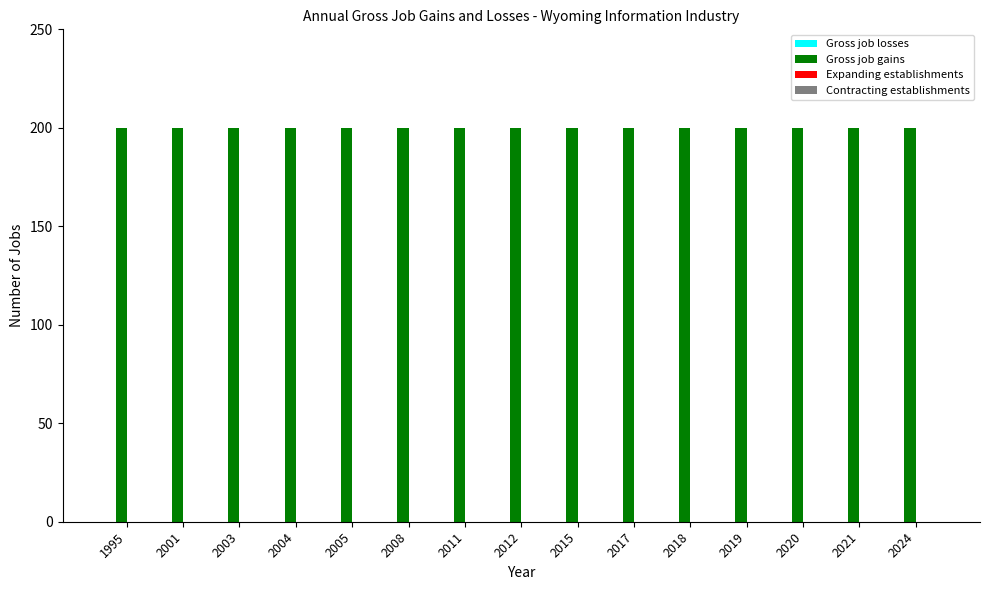

Is it true that Gross job gains equals 200 at 2003?

True